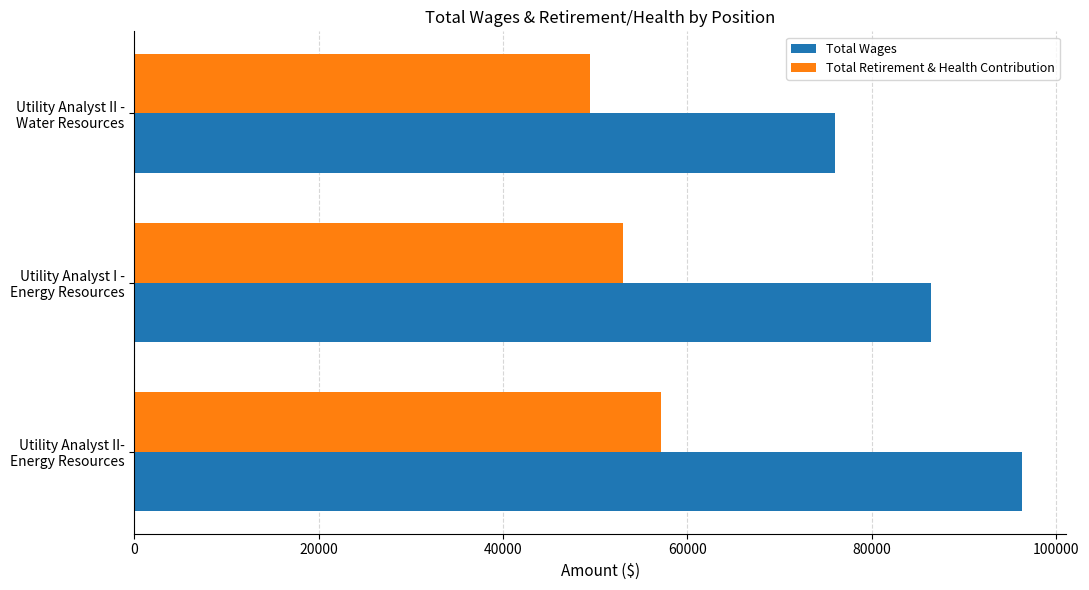

Which series has the widest spread of values?

Total Wages